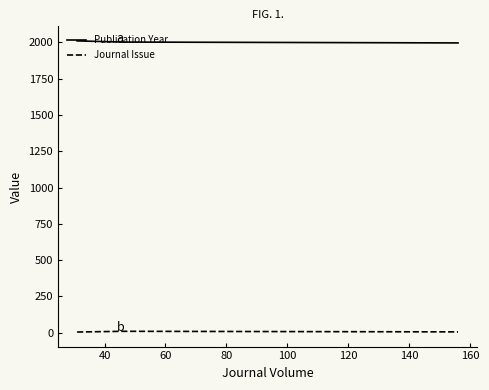

What is the average value of the Journal Issue series?

7